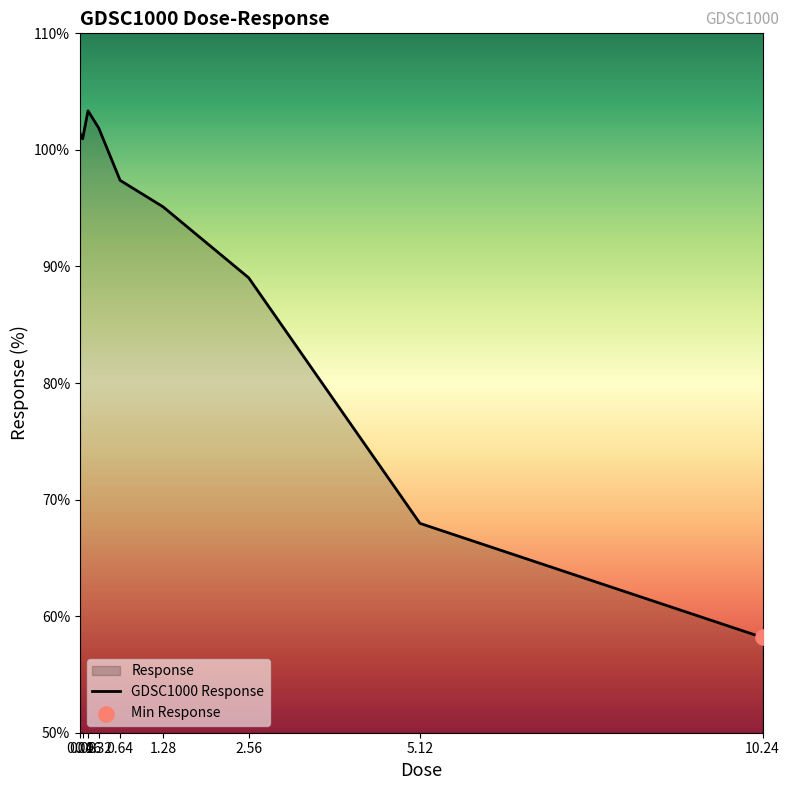

Between 0.32 and 0.16, which is larger?

0.16